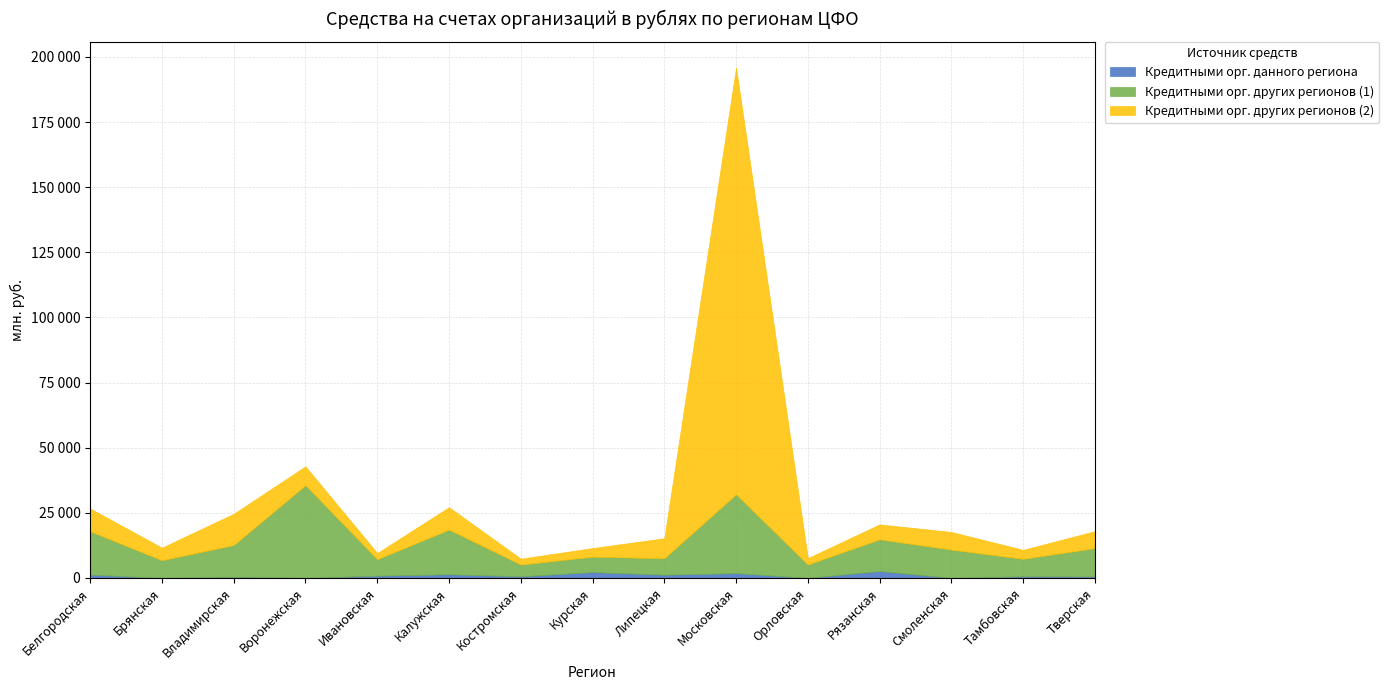

What is the total value across all series at Московская?

195949